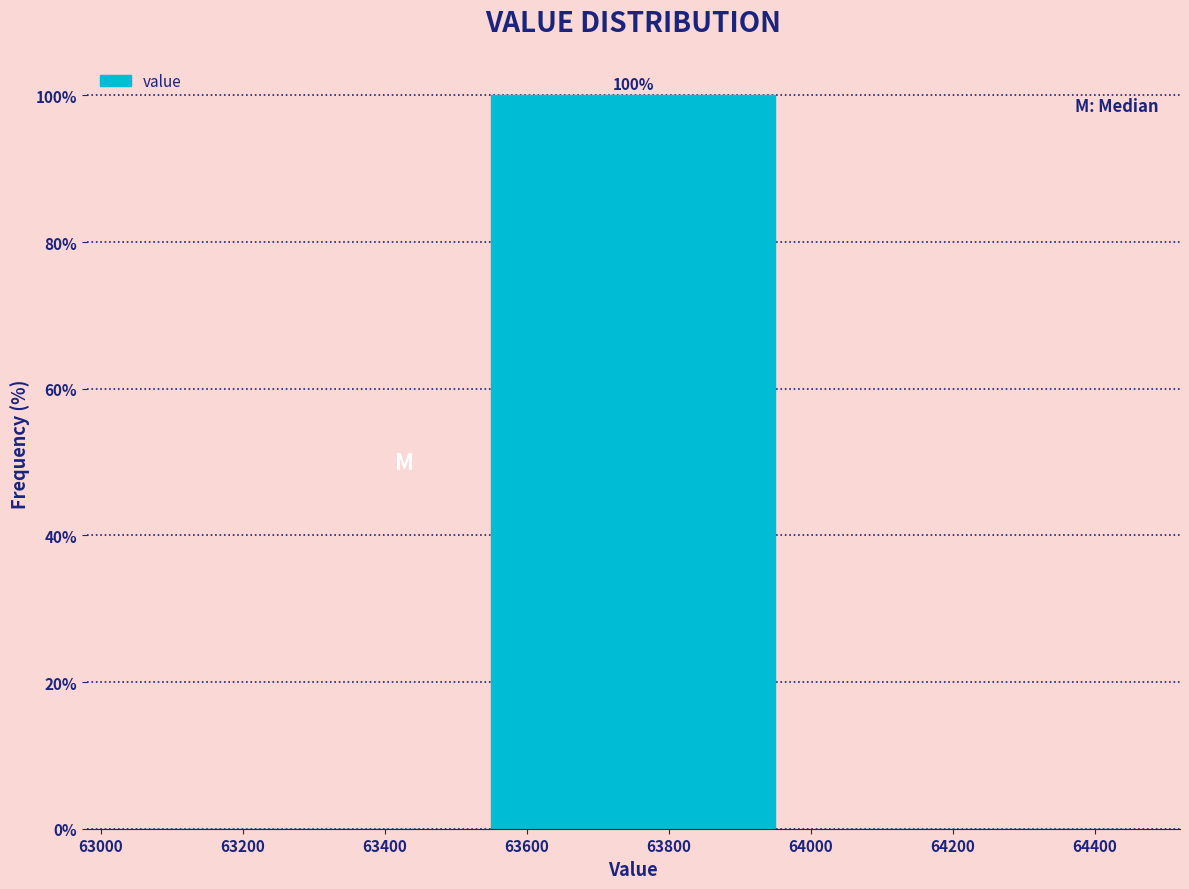

Over which range of the x-axis is the bar tallest?

63500 to 64000